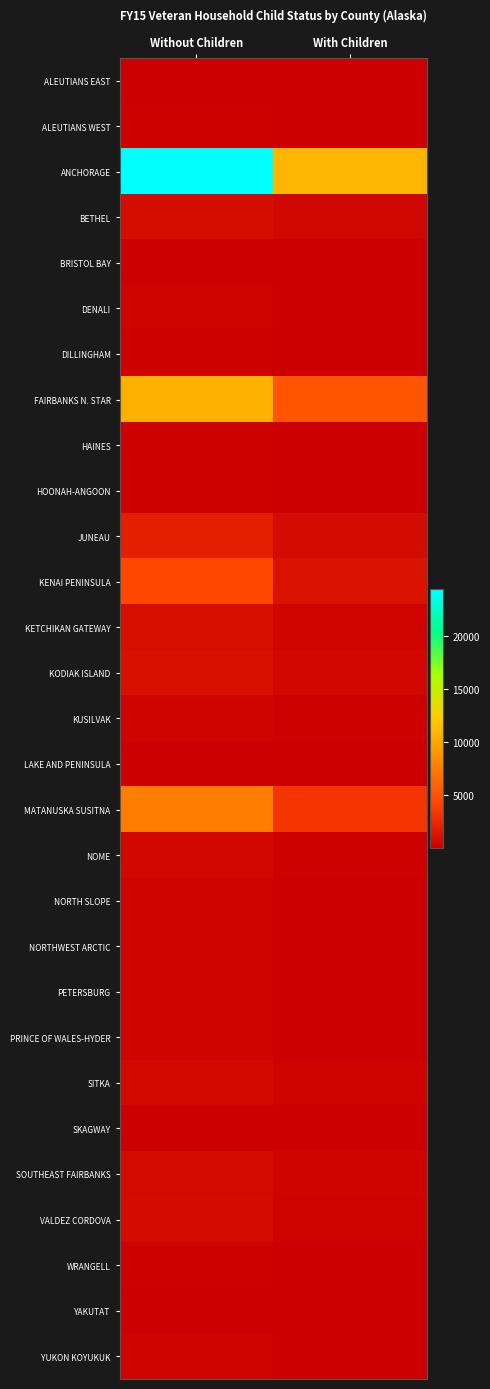

Reading right to left, transcribe all the data shown in this chart.

ALEUTIANS EAST: With Children=18	Without Children=57
ALEUTIANS WEST: With Children=54	Without Children=164
ANCHORAGE: With Children=10938	Without Children=24392
BETHEL: With Children=411	Without Children=805
BRISTOL BAY: With Children=22	Without Children=76
DENALI: With Children=73	Without Children=203
DILLINGHAM: With Children=84	Without Children=186
FAIRBANKS N. STAR: With Children=5066	Without Children=10594
HAINES: With Children=45	Without Children=164
HOONAH-ANGOON: With Children=28	Without Children=160
JUNEAU: With Children=767	Without Children=1939
KENAI PENINSULA: With Children=1201	Without Children=4316
KETCHIKAN GATEWAY: With Children=379	Without Children=897
KODIAK ISLAND: With Children=517	Without Children=1031
KUSILVAK: With Children=157	Without Children=304
LAKE AND PENINSULA: With Children=17	Without Children=70
MATANUSKA SUSITNA: With Children=3204	Without Children=7630
NOME: With Children=157	Without Children=485
NORTH SLOPE: With Children=70	Without Children=255
NORTHWEST ARCTIC: With Children=97	Without Children=263
PETERSBURG: With Children=47	Without Children=240
PRINCE OF WALES-HYDER: With Children=107	Without Children=310
SITKA: With Children=208	Without Children=584
SKAGWAY: With Children=20	Without Children=77
SOUTHEAST FAIRBANKS: With Children=300	Without Children=654
VALDEZ CORDOVA: With Children=242	Without Children=683
WRANGELL: With Children=39	Without Children=140
YAKUTAT: With Children=12	Without Children=38
YUKON KOYUKUK: With Children=76	Without Children=327